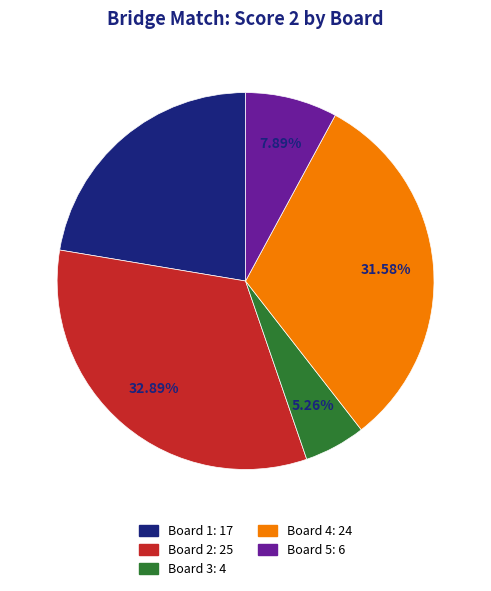

Is there a majority slice in this chart?

No